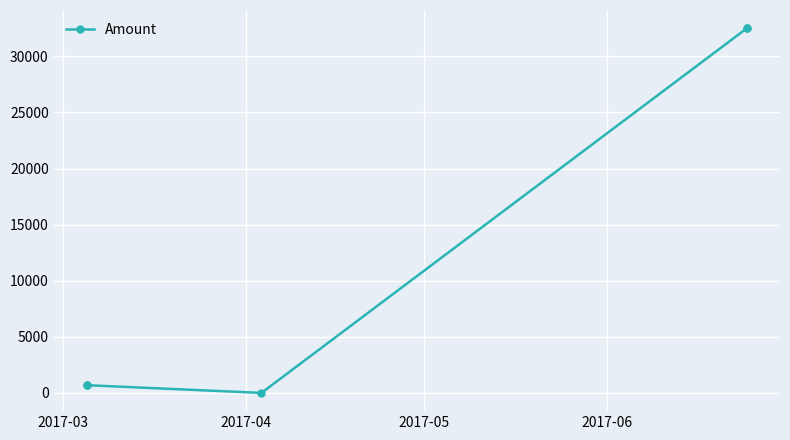

What is the maximum value shown in the chart?

32511